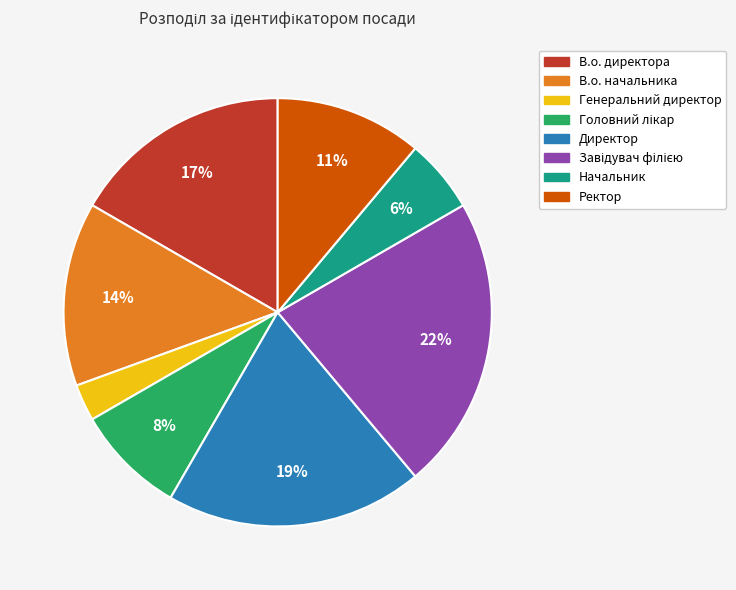

Does В.о. директора represent more than half of the total?

No